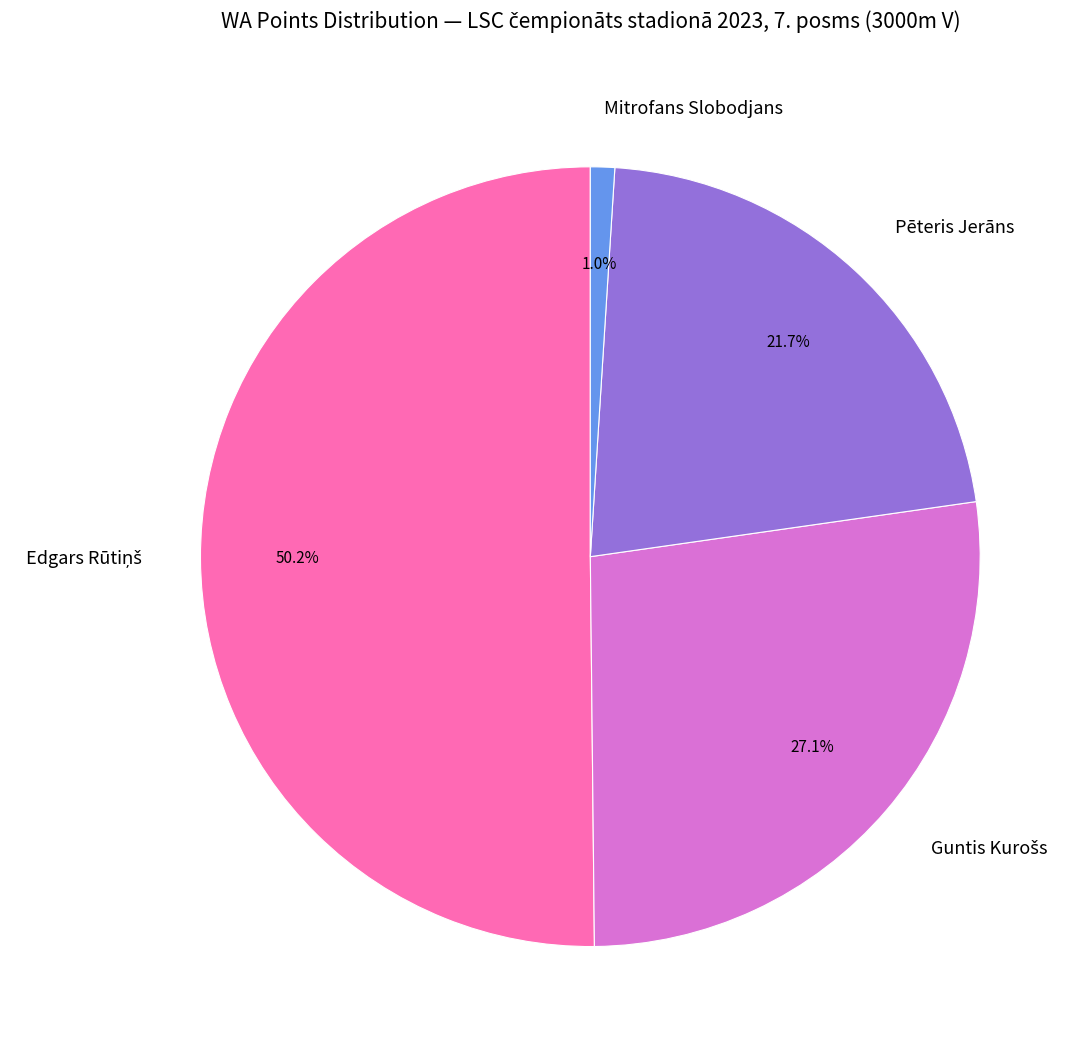

To the nearest percent, what is the average slice percentage?

25%